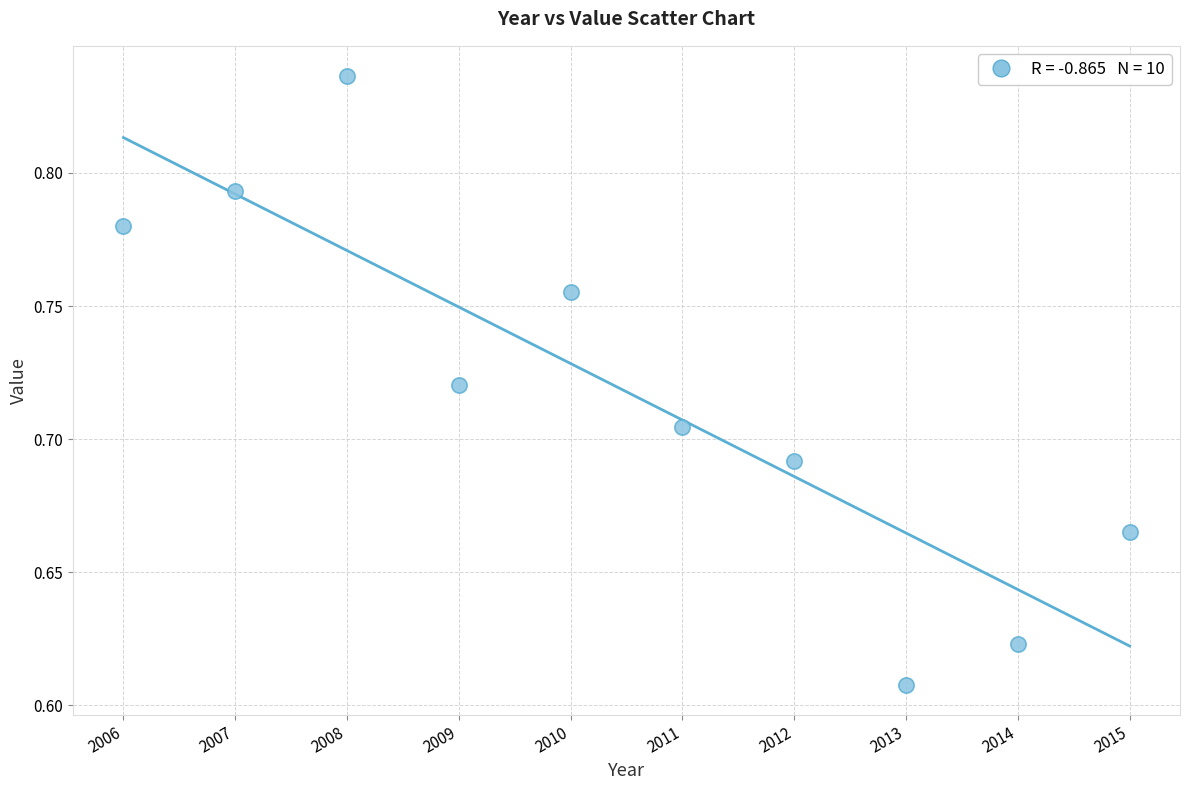

What is the average X value?

2010.5